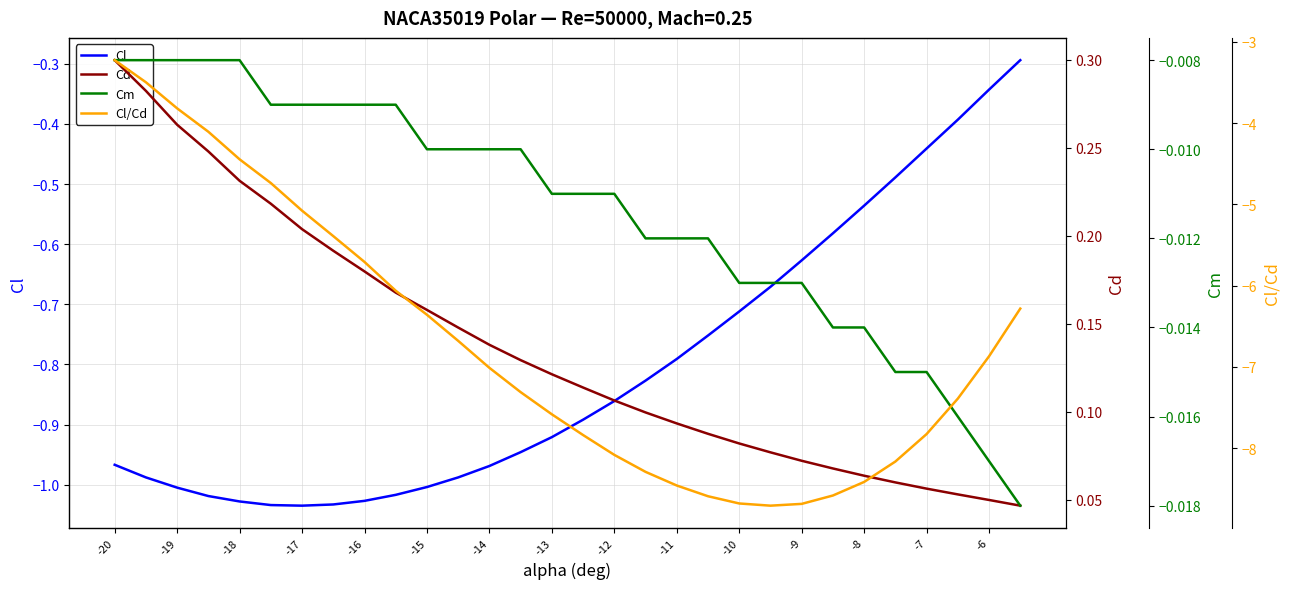

Which series has the widest spread of values?

Cl/Cd